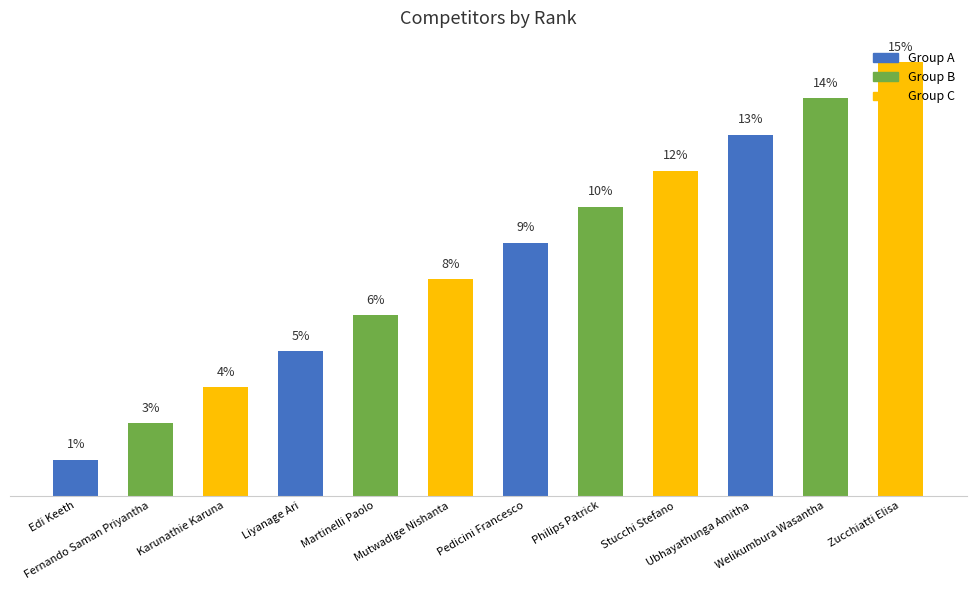

Is it true that the value at Philips Patrick is 16.9?

False